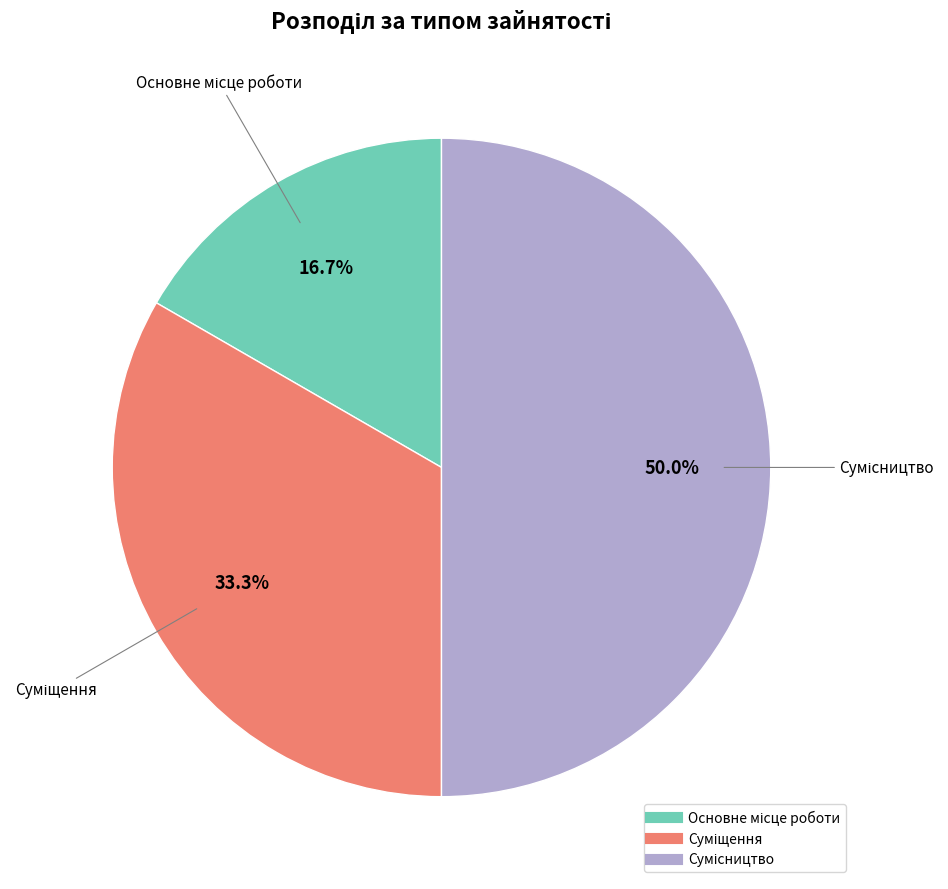

How much of the chart is everything except Основне місце роботи?

83.3%